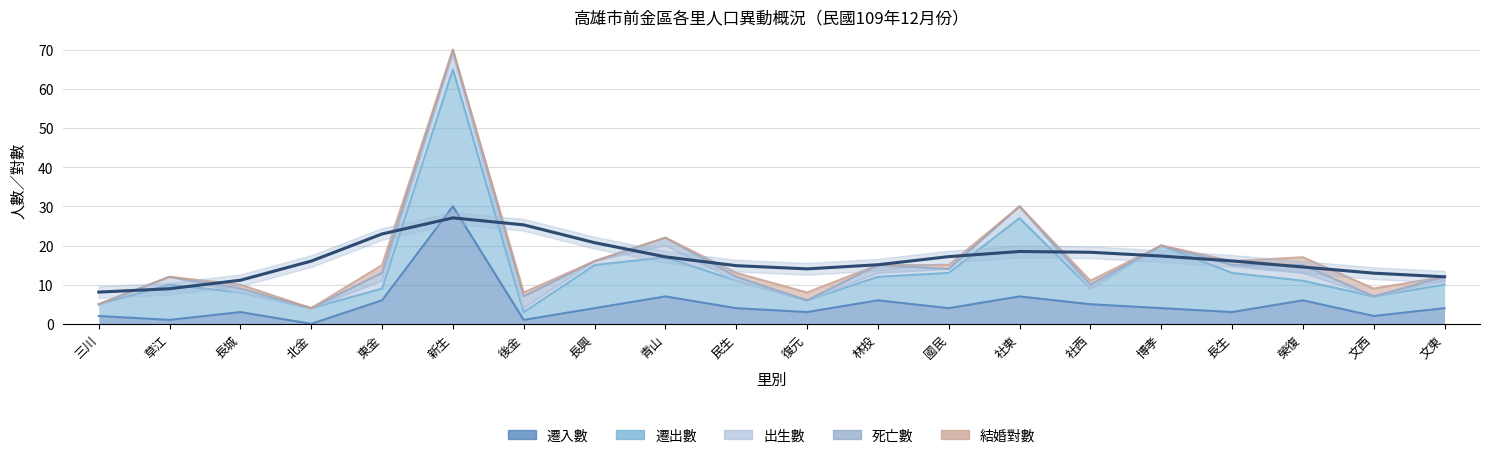

Reading left to right, transcribe all the data shown in this chart.

遷入數: 三川=2	草江=1	長城=3	北金=0	東金=6	新生=30	後金=1	長興=4	青山=7	民生=4	復元=3	林投=6	國民=4	社東=7	社西=5	博孝=4	長生=3	榮復=6	文西=2	文東=4
遷出數: 三川=3	草江=9	長城=5	北金=4	東金=3	新生=35	後金=2	長興=11	青山=10	民生=7	復元=3	林投=6	國民=9	社東=20	社西=4	博孝=16	長生=10	榮復=5	文西=5	文東=6
出生數: 三川=0	草江=2	長城=0	北金=0	東金=2	新生=4	後金=1	長興=1	青山=3	民生=0	復元=0	林投=1	國民=1	社東=3	社西=0	博孝=0	長生=2	榮復=2	文西=0	文東=1
死亡數: 三川=0	草江=0	長城=1	北金=0	東金=2	新生=1	後金=3	長興=0	青山=2	民生=1	復元=0	林投=2	國民=0	社東=0	社西=1	博孝=0	長生=0	榮復=2	文西=0	文東=1
結婚對數: 三川=0	草江=0	長城=1	北金=0	東金=2	新生=0	後金=1	長興=0	青山=0	民生=1	復元=2	林投=0	國民=1	社東=0	社西=1	博孝=0	長生=1	榮復=2	文西=2	文東=0